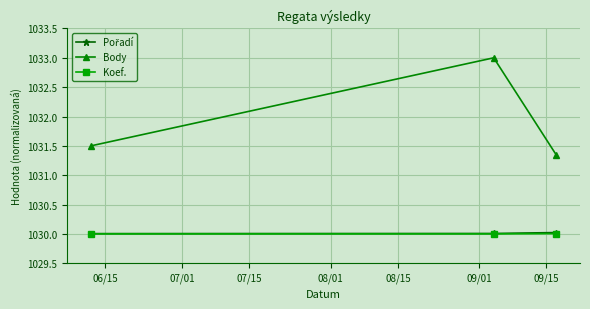

Is this an area chart (filled region under the line)?

No